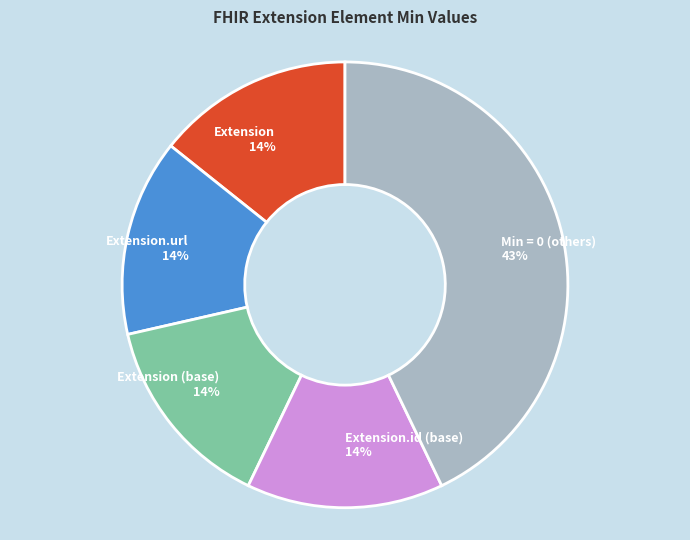

Do Extension.id (base) and Extension together represent more than half of the pie?

No